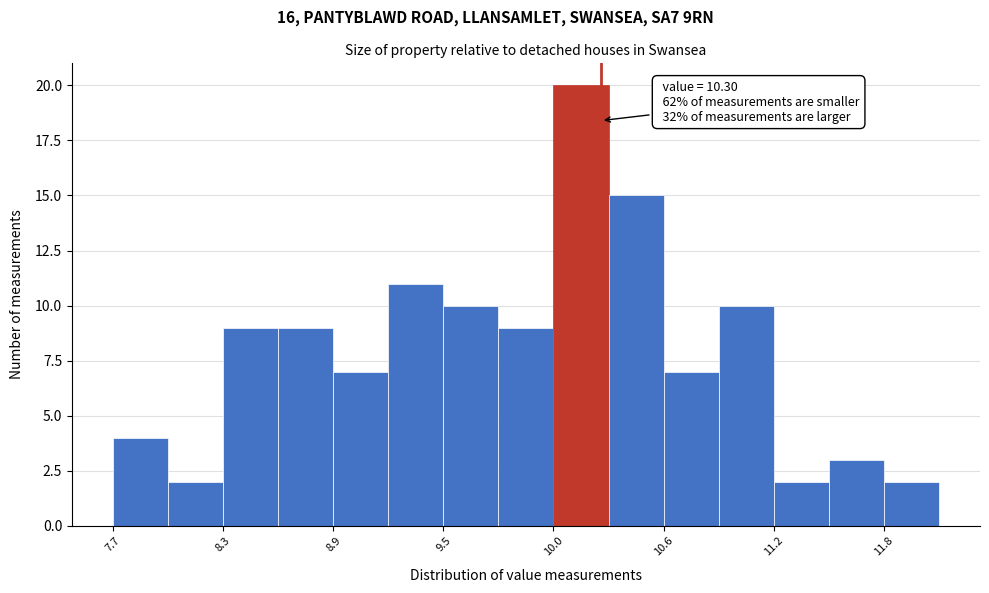

Around what value on the x-axis is the tallest bar? Give the approximate position of its centre, as read against the axis.

10.2